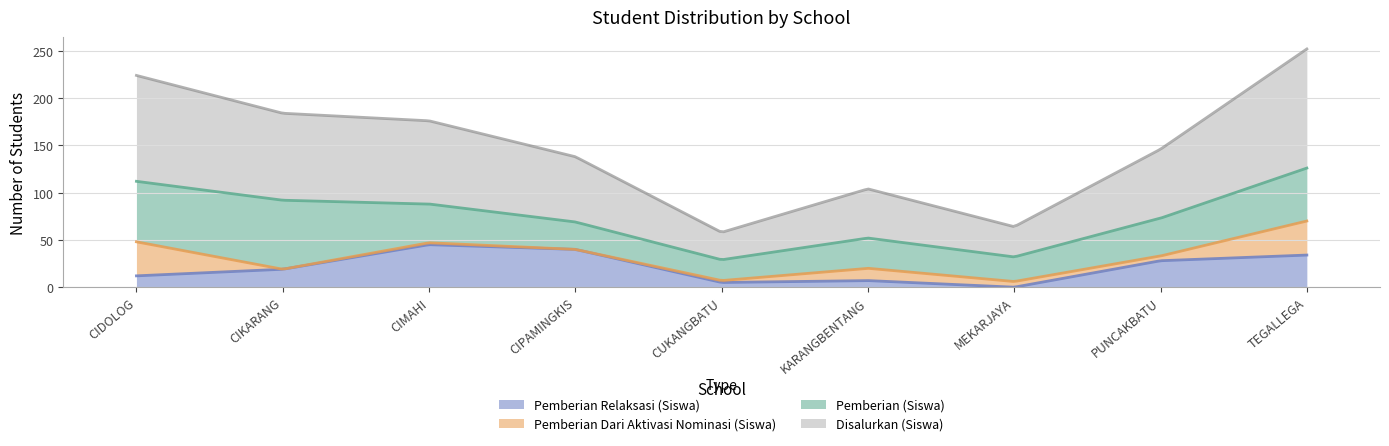

Which series has the largest total across all categories?

Disalurkan (Siswa)